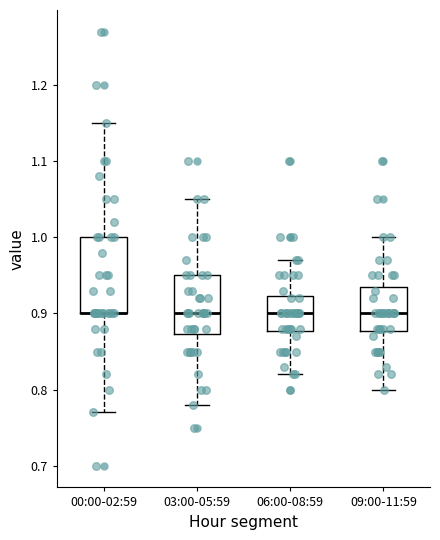

Which box is the tallest, from its lower edge to its upper edge?

00:00-02:59